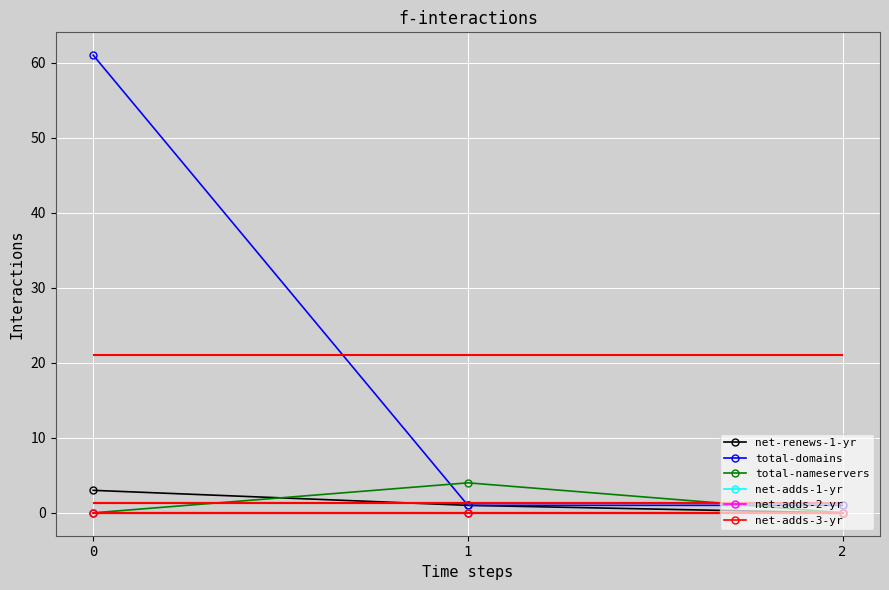

Reading right to left, list all the values displayed in this chart.

net-renews-1-yr: 2=0	1=1	0=3
total-domains: 2=1	1=1	0=61
total-nameservers: 2=0	1=4	0=0
net-adds-1-yr: 2=0	1=0	0=0
net-adds-2-yr: 2=0	1=0	0=0
net-adds-3-yr: 2=0	1=0	0=0